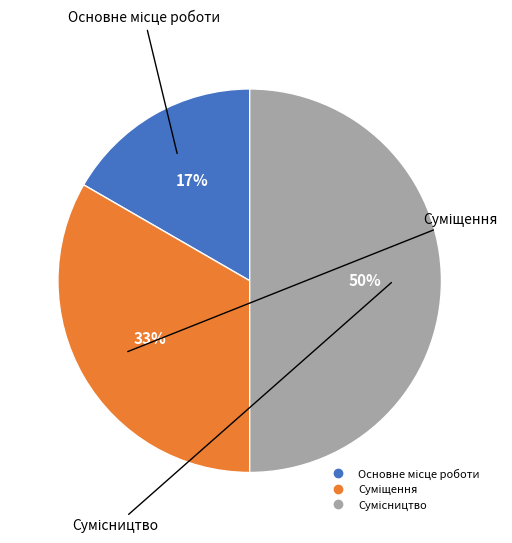

To the nearest percent, what is the difference between the largest and smallest slice percentages?

33%